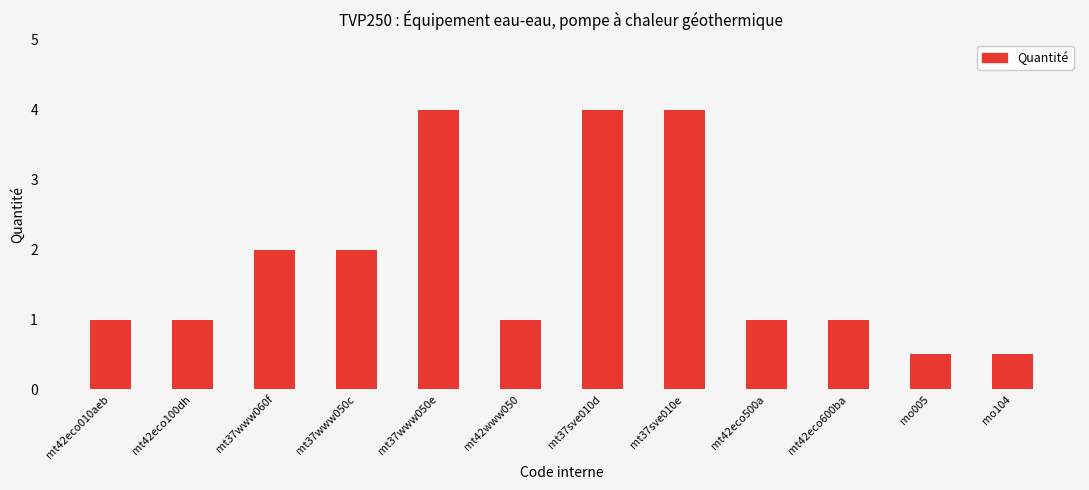

The value at mt42eco100dh is 1.0. True or false?

True